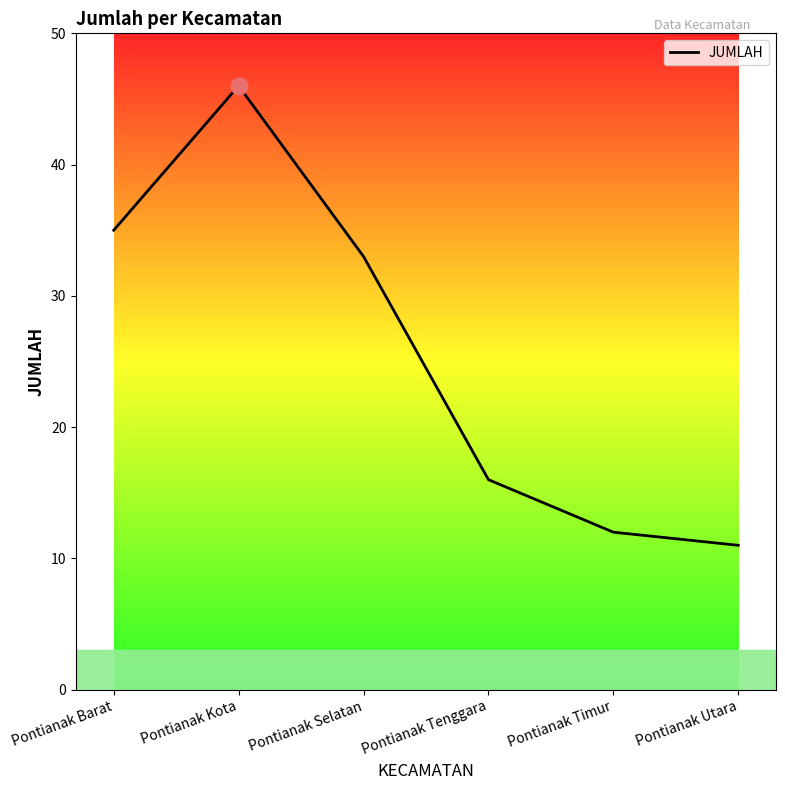

Reading left to right, list all the values displayed in this chart.

35	46	33	16	12	11